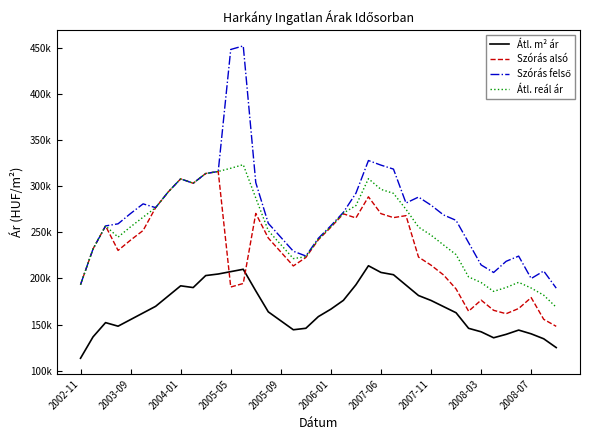

Does the chart display data point markers on the line(s)?

No